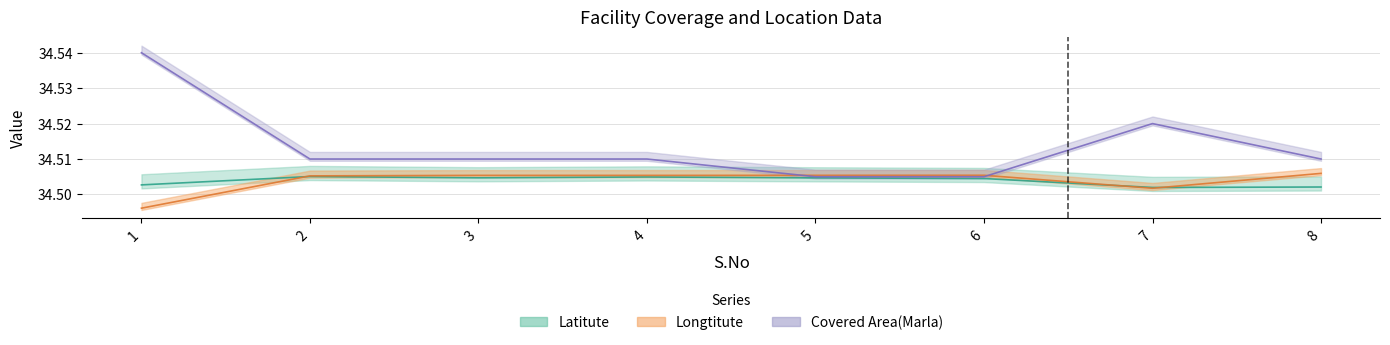

Rank the series by their maximum value, from highest to lowest.

Covered Area(Marla), Longtitute, Latitute